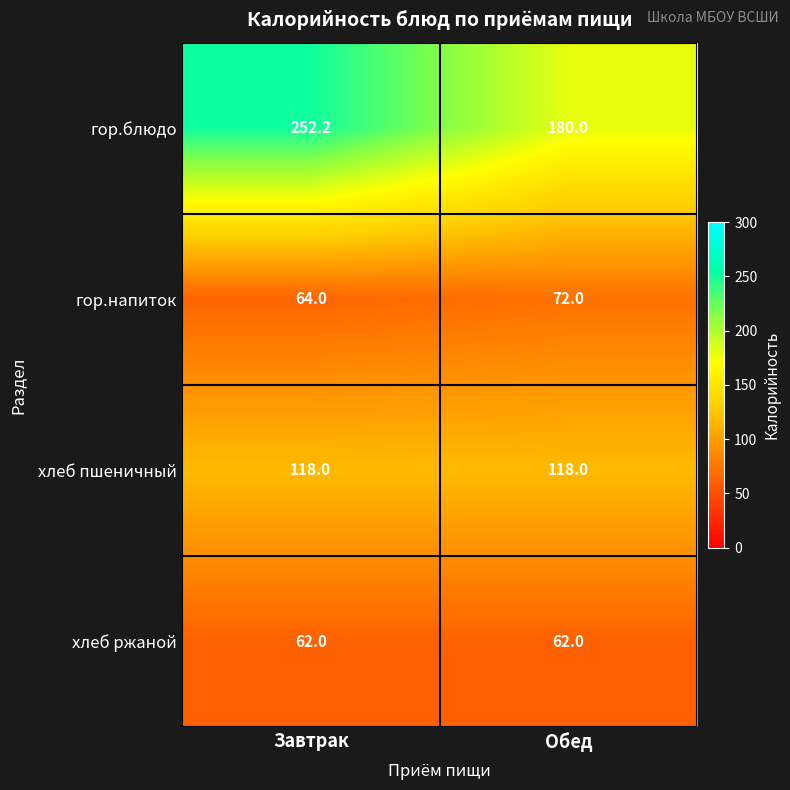

Read the гор.напиток value at Обед.

72.0